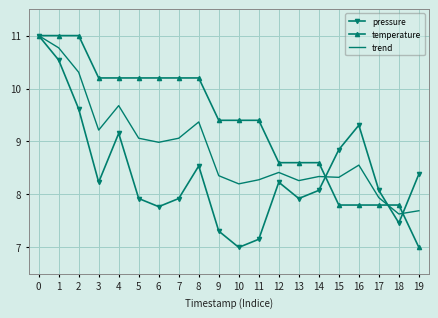

At how many categories does at least one series exceed 10?

9